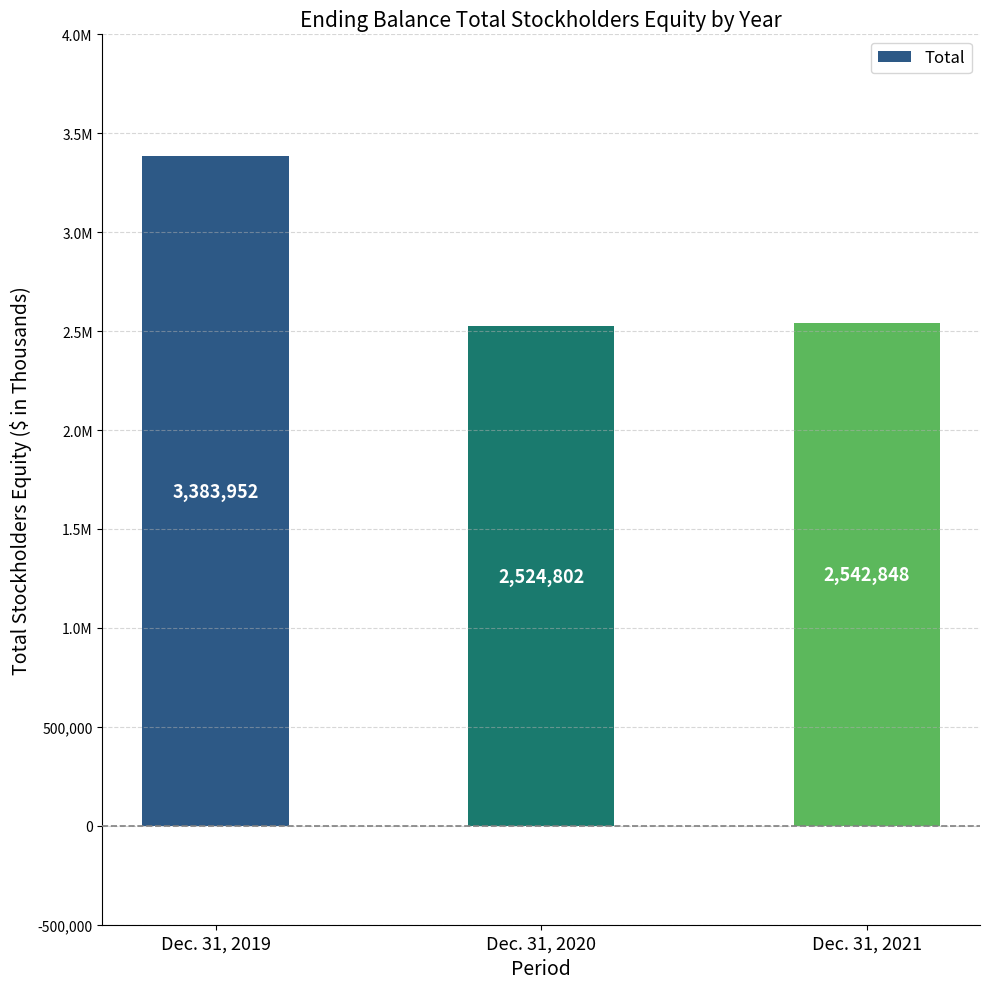

What is the difference between the second highest and minimum values?

18046